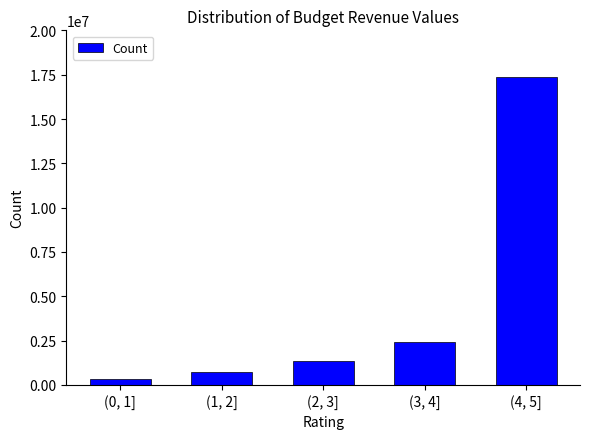

Reading right to left, transcribe all the data shown in this chart.

17398969	2390800	1341000	710300	339500